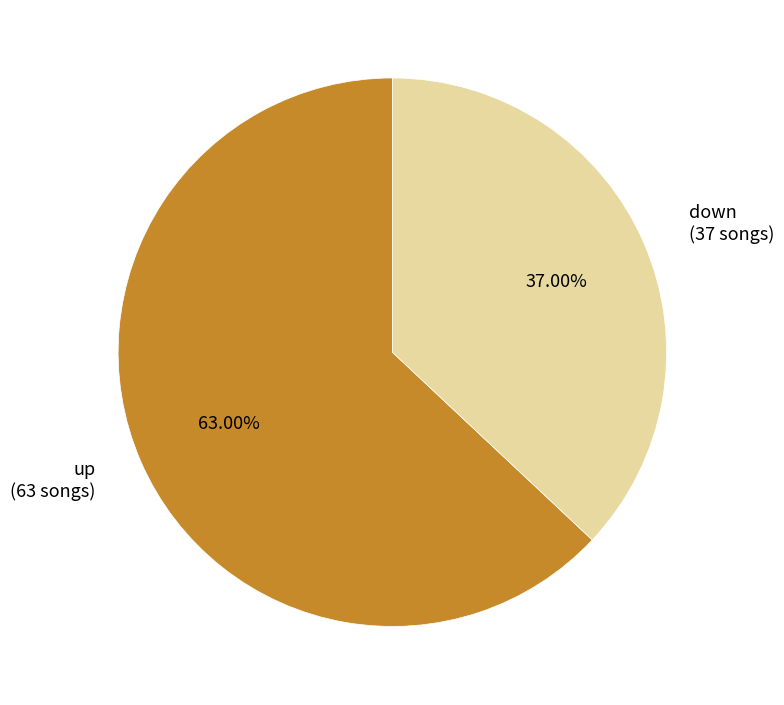

Does down represent more than half of the total?

No